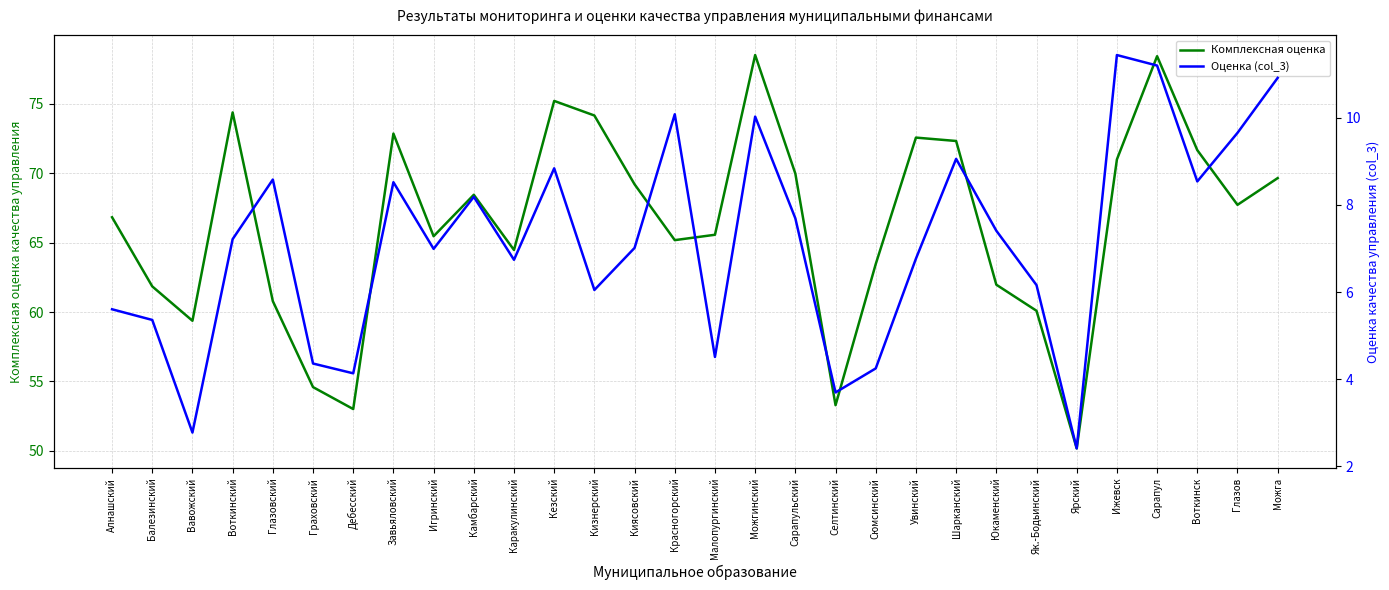

Where is the first local maximum for Оценка (col_3)?

Глазовский